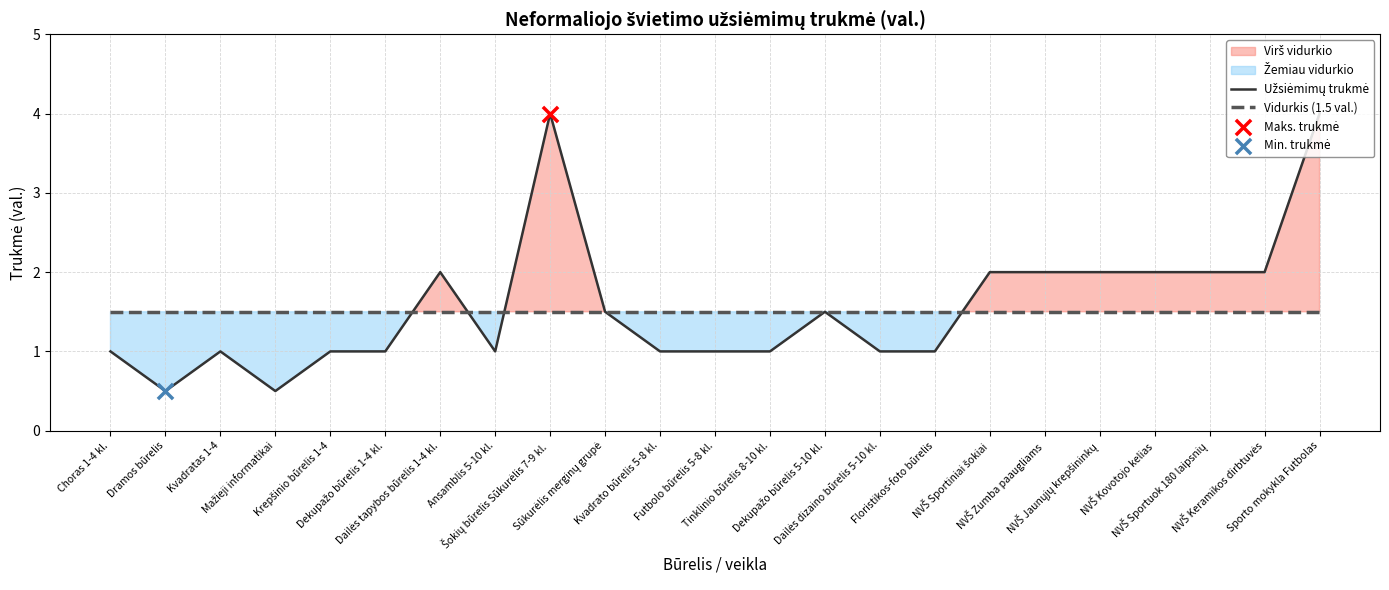

What is the total value across all series at NVŠ Kovotojo kelias?

3.5